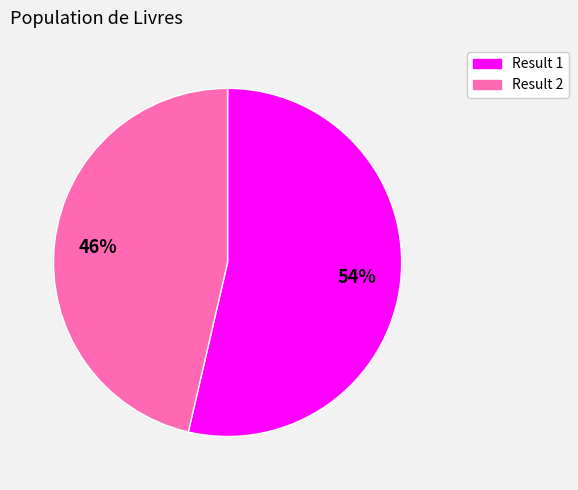

Is there a majority slice in this chart?

Yes